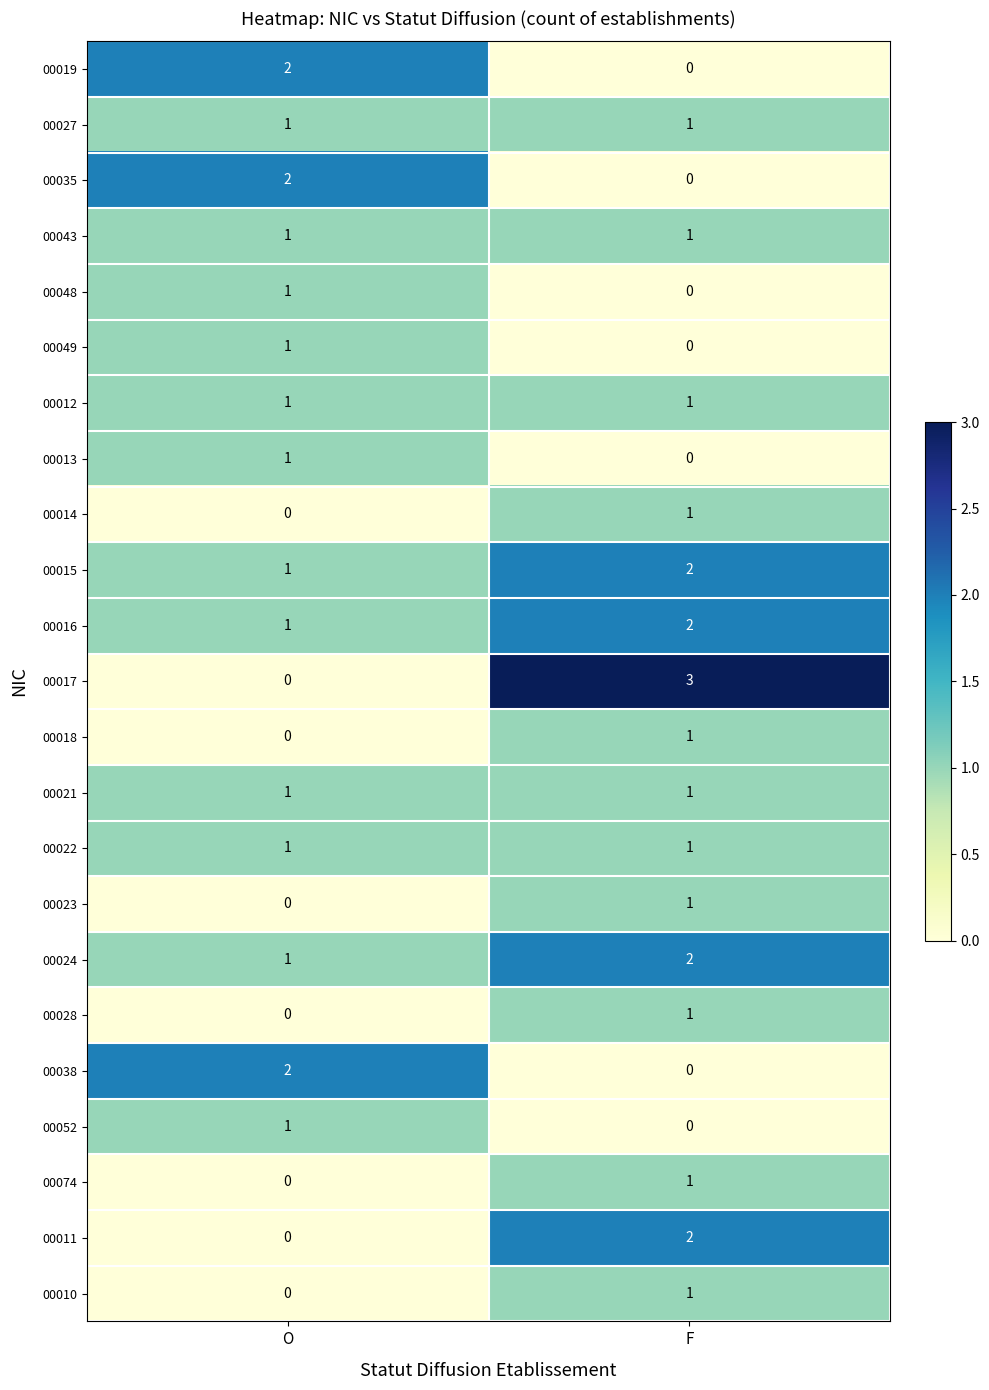

True or false: 00021 has a value of 2 at O.

False